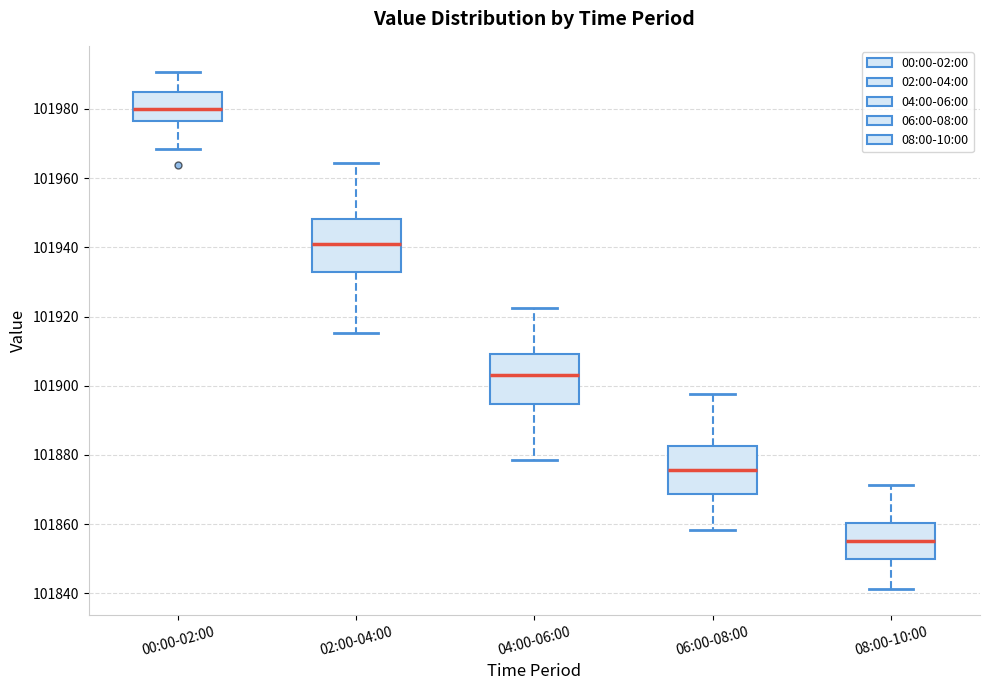

Where does the median line of the box for 08:00-10:00 sit on the y-axis? The values are not printed on the chart, so give them approximately, as read against the axis.

101856